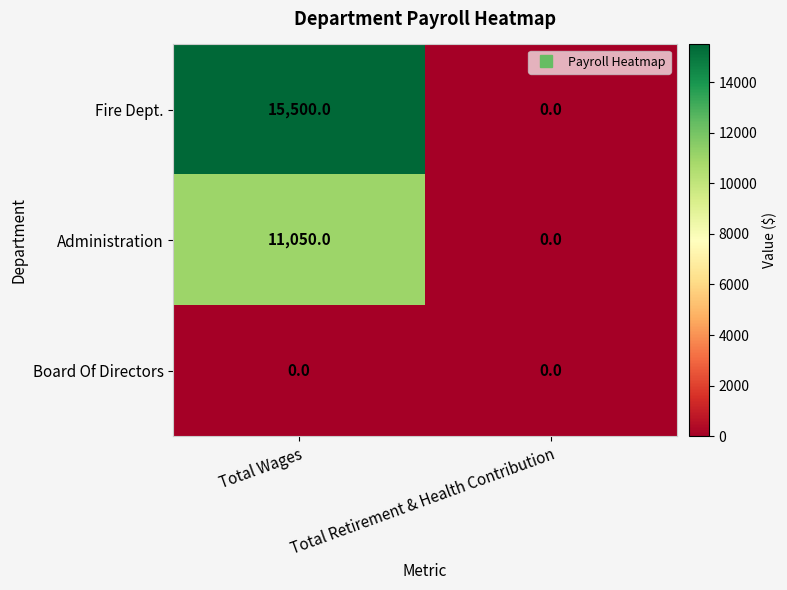

What is the difference between the Fire Dept. values at Total Wages and Total Retirement & Health Contribution?

15500